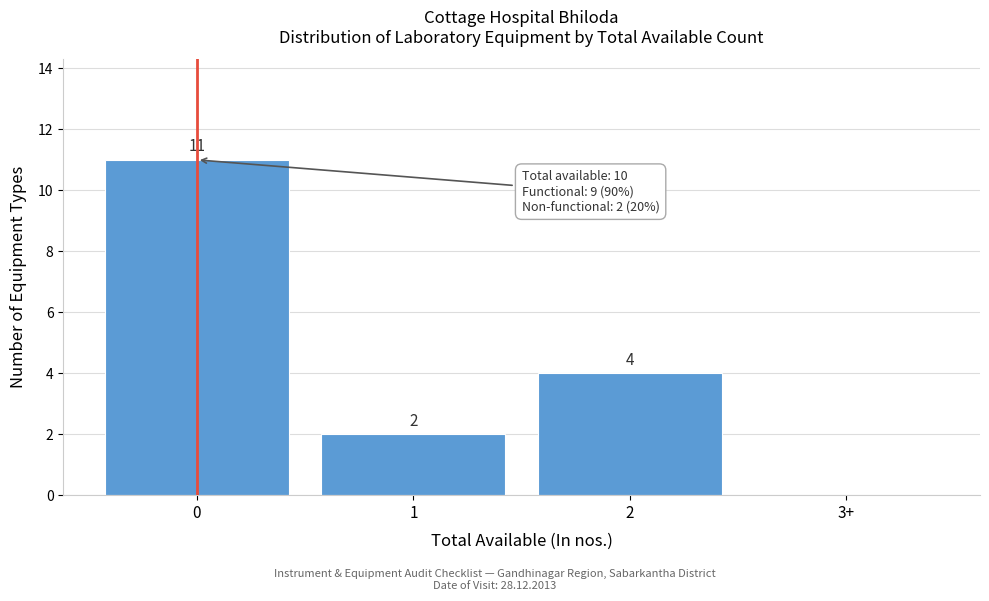

Reading left to right, extract all data points from this chart.

0=11	1=2	2=4	3+=0